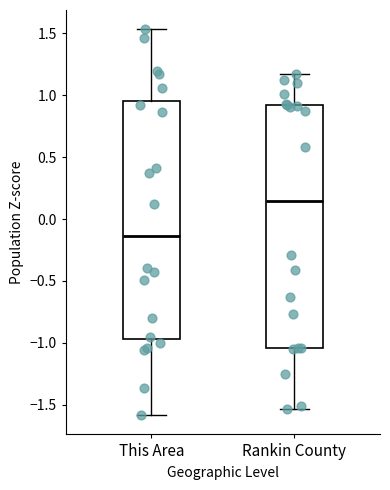

Reading left to right, read every box against the y-axis: the position of its median line, the range the box covers, and the ends of its whiskers. The values are not printed on the chart, so give them approximately, as read against the axis.

This Area: median -0.15, box -0.95 to 0.95, whiskers -1.60 to 1.55
Rankin County: median 0.15, box -1.05 to 0.90, whiskers -1.55 to 1.15